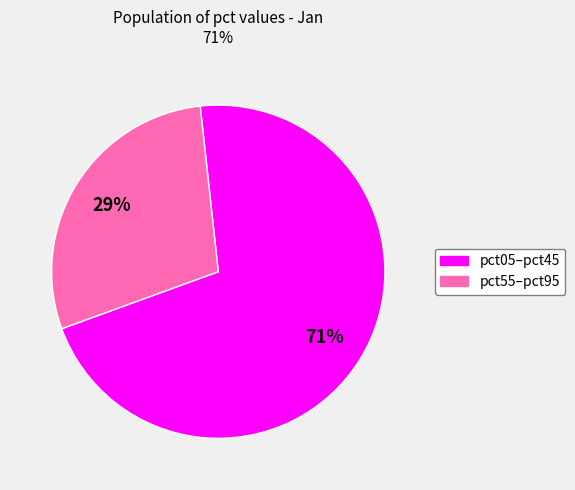

Is there any slice that represents more than half of the pie?

Yes